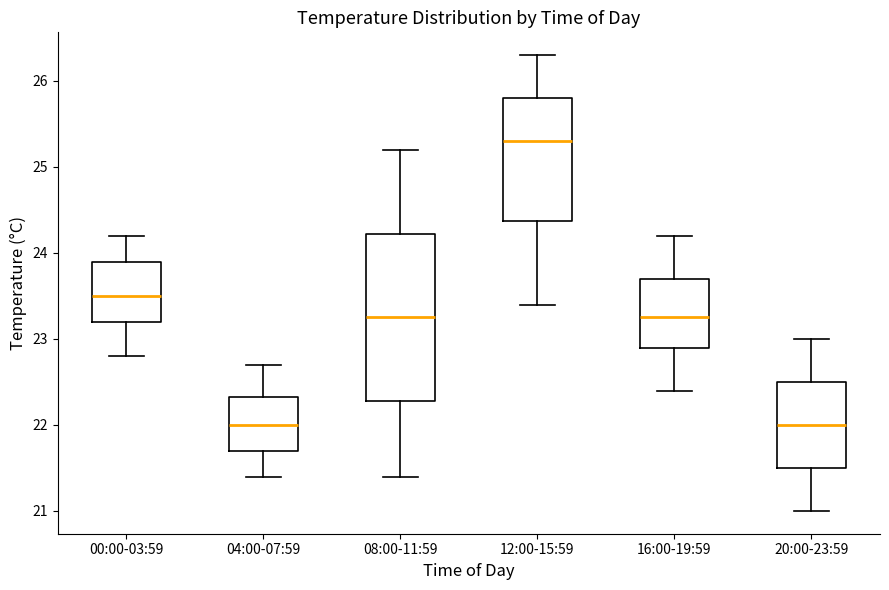

Reading left to right, transcribe this box plot: for each box, give where its median line is, the range the box spans, and where its two whiskers end, as read against the y-axis. The values are not printed on the chart, so give them approximately, as read against the axis.

00:00-03:59: median 23.5, box 23.2 to 23.9, whiskers 22.8 to 24.2
04:00-07:59: median 22.0, box 21.7 to 22.3, whiskers 21.4 to 22.7
08:00-11:59: median 23.3, box 22.3 to 24.2, whiskers 21.4 to 25.2
12:00-15:59: median 25.3, box 24.4 to 25.8, whiskers 23.4 to 26.3
16:00-19:59: median 23.3, box 22.9 to 23.7, whiskers 22.4 to 24.2
20:00-23:59: median 22.0, box 21.5 to 22.5, whiskers 21.0 to 23.0